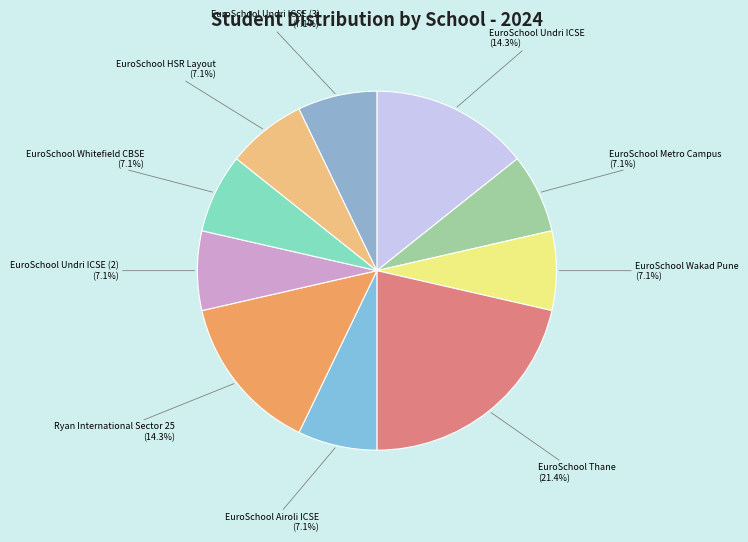

What is the largest slice in the pie chart?

EuroSchool Thane